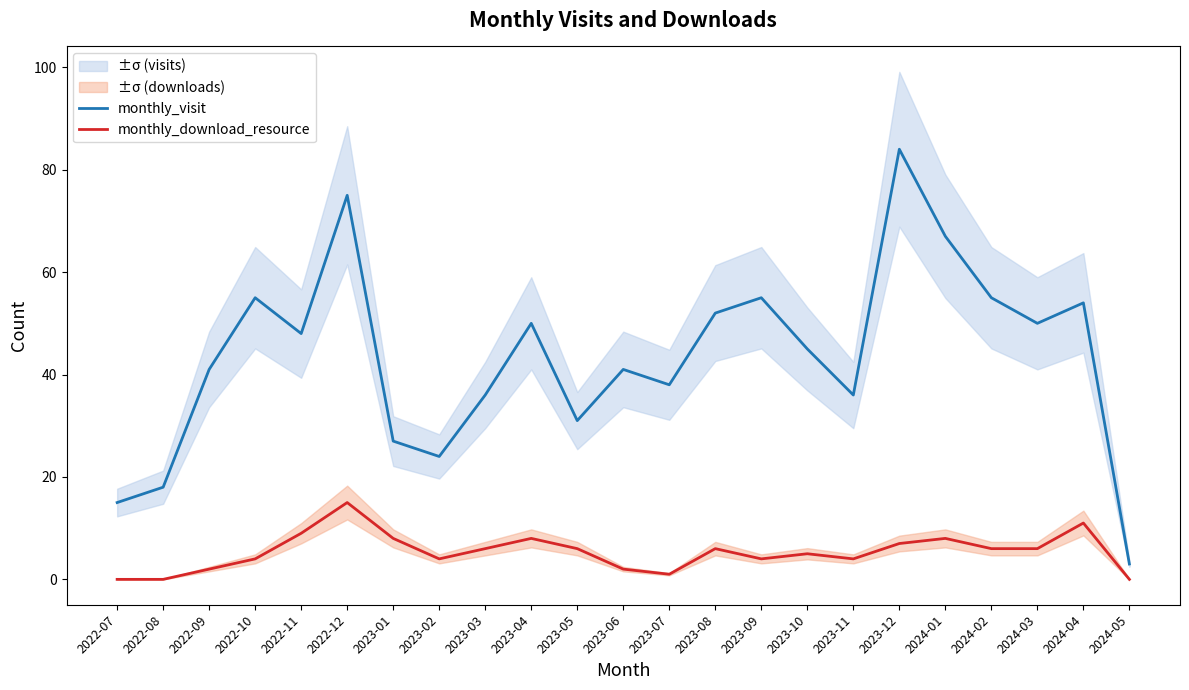

At which label does monthly_download_resource first exceed 6?

2022-11